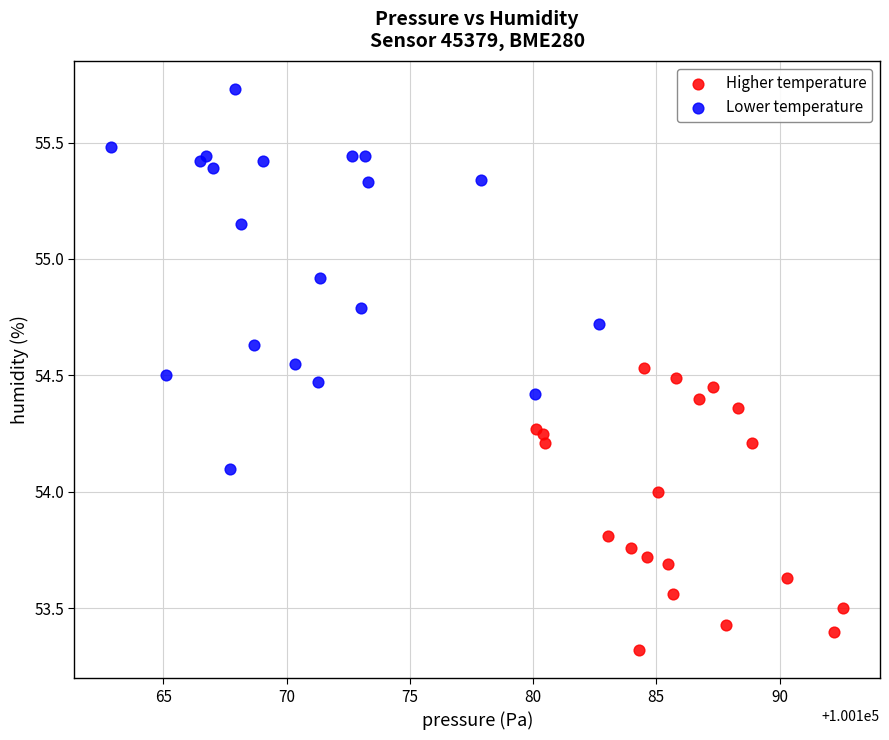

Which series contains the highest Y value?

Lower temperature